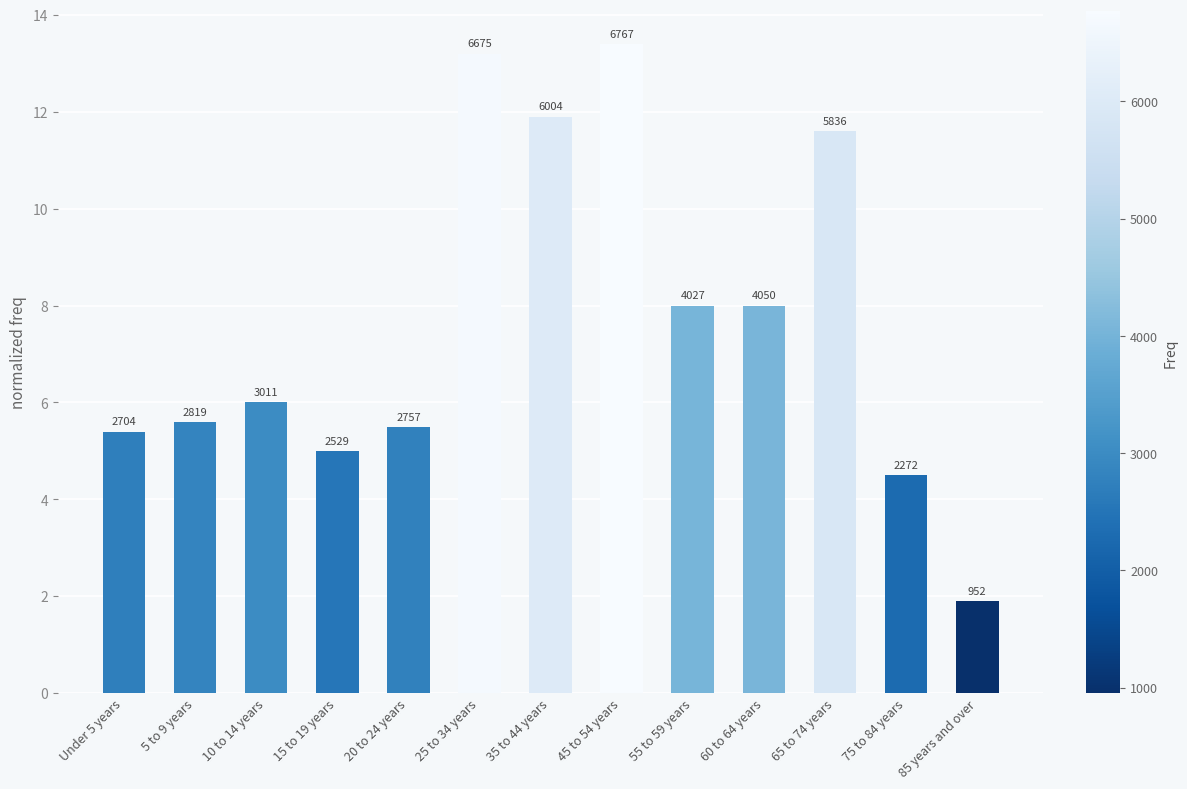

What is the label of the 8th bar from the right?

25 to 34 years